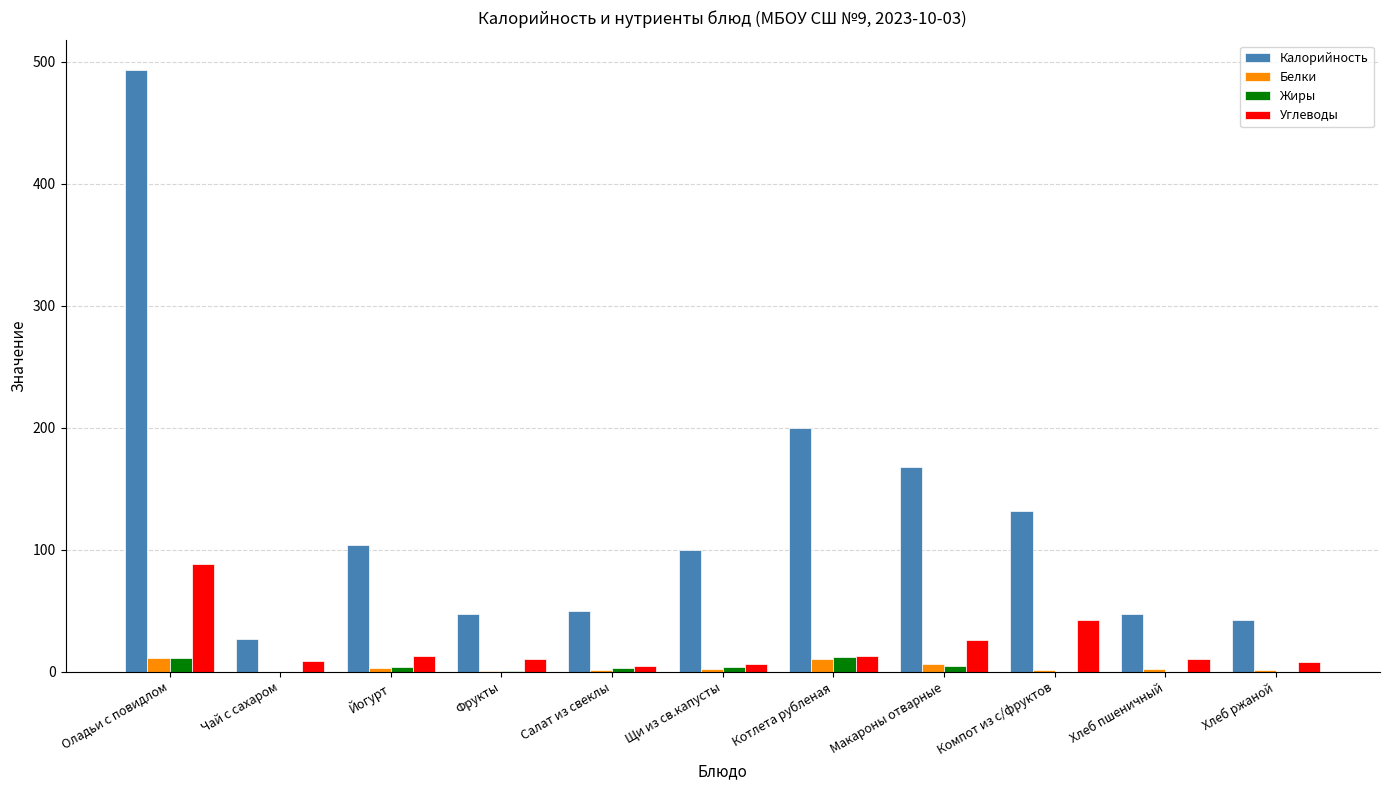

At which category is the sum across all series the highest?

Оладьи с повидлом